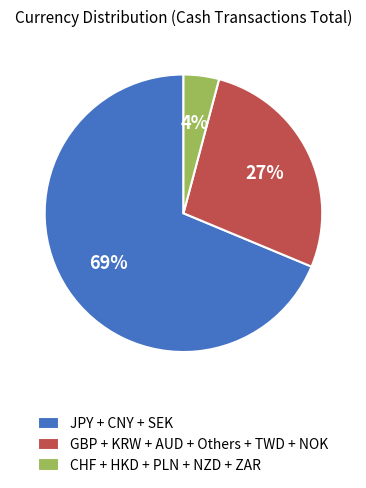

To the nearest percent, what is the average slice percentage?

33%